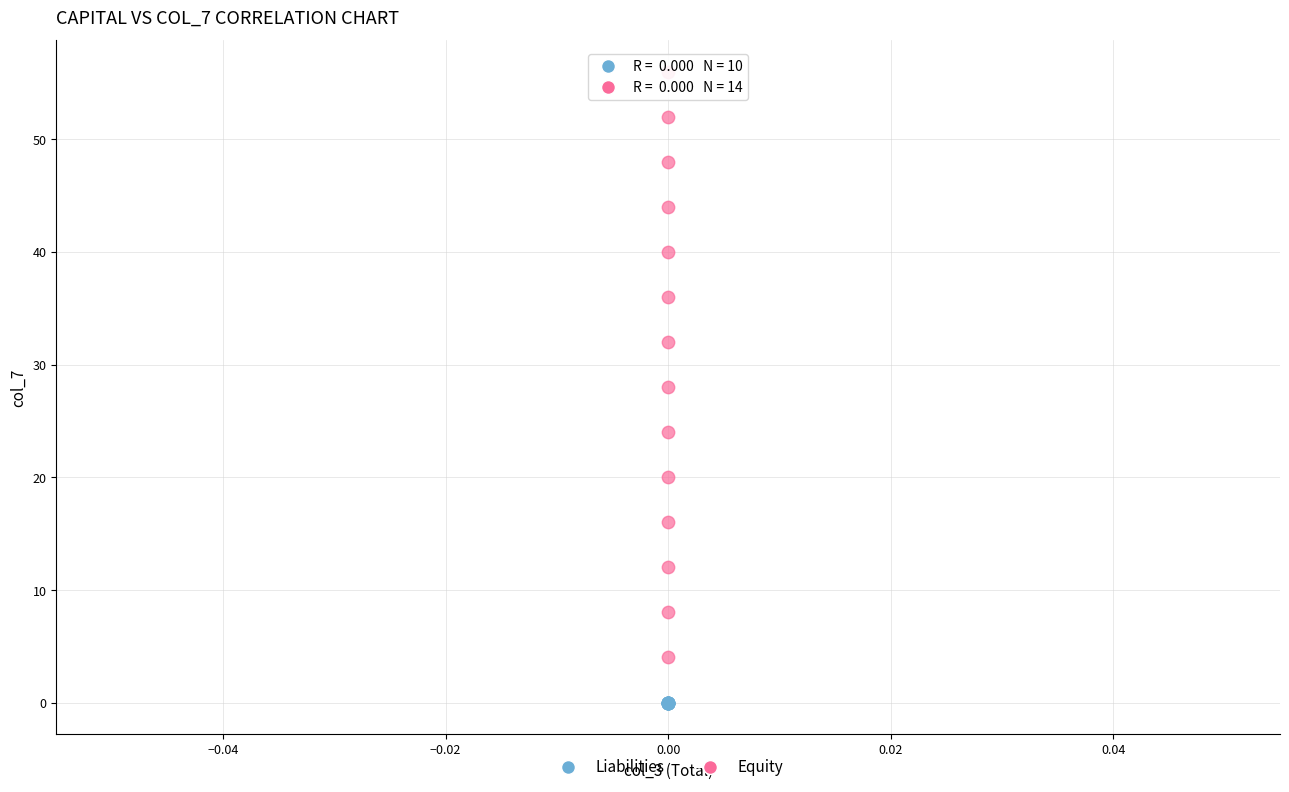

Which series contains the lowest Y value?

Liabilities